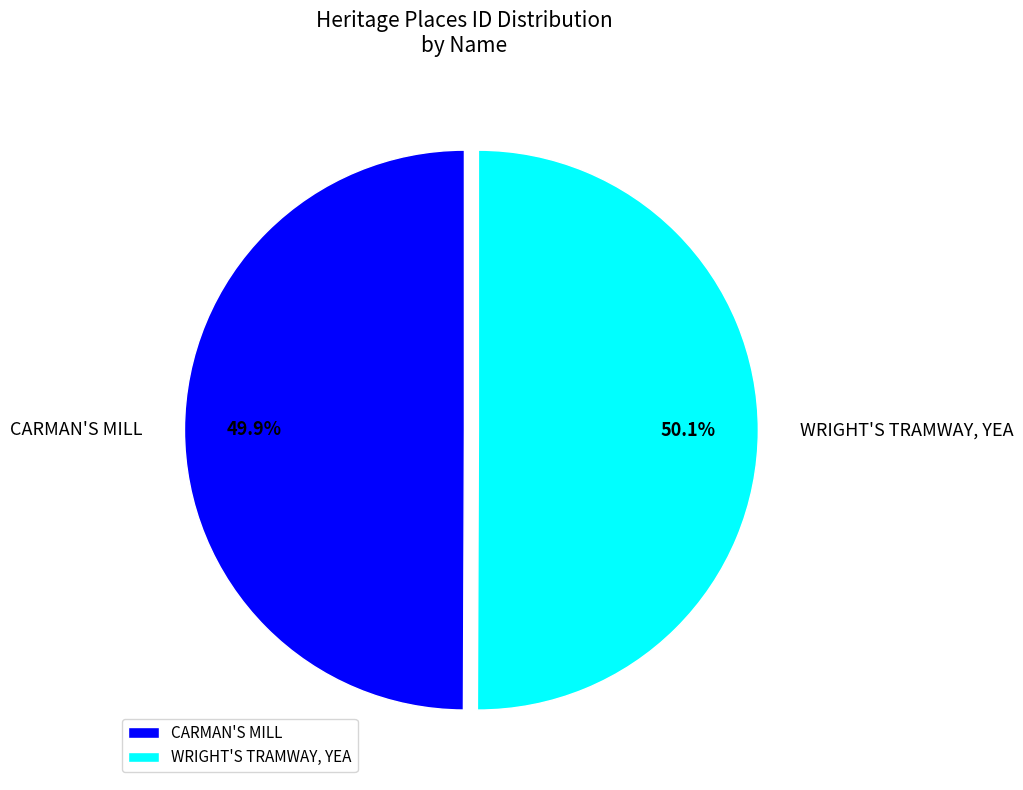

What is the ratio of the value at WRIGHT'S TRAMWAY, YEA to the value at CARMAN'S MILL?

1.0